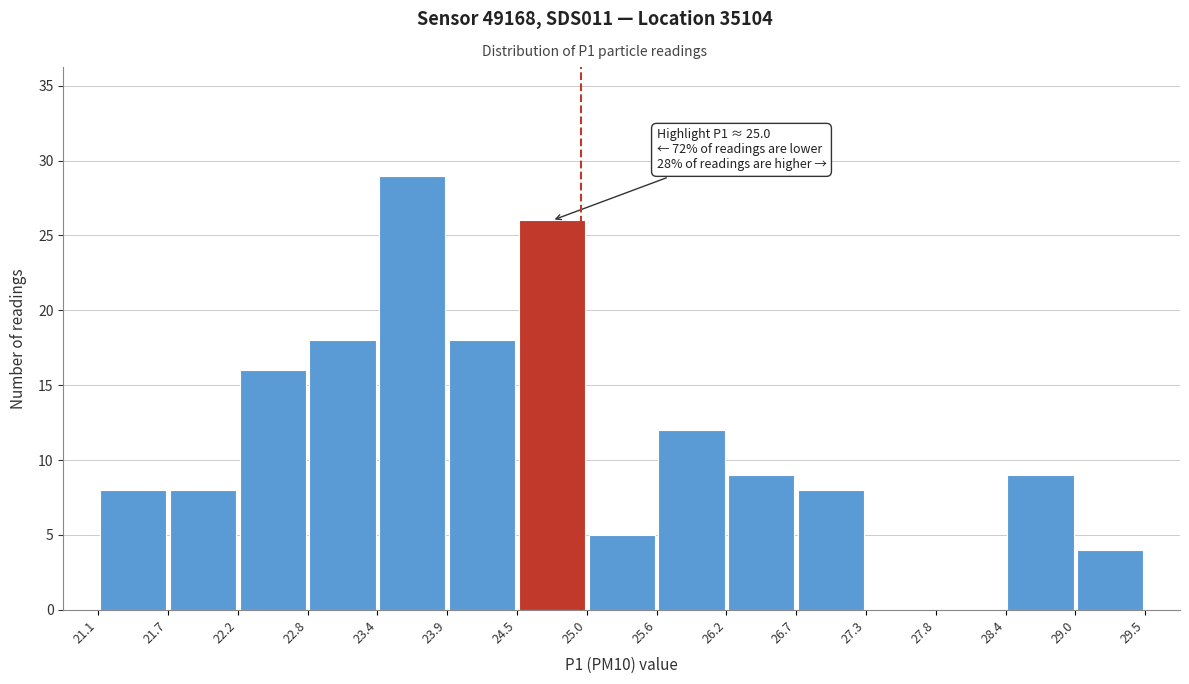

Over which range of the x-axis is the bar tallest?

23.4 to 23.9